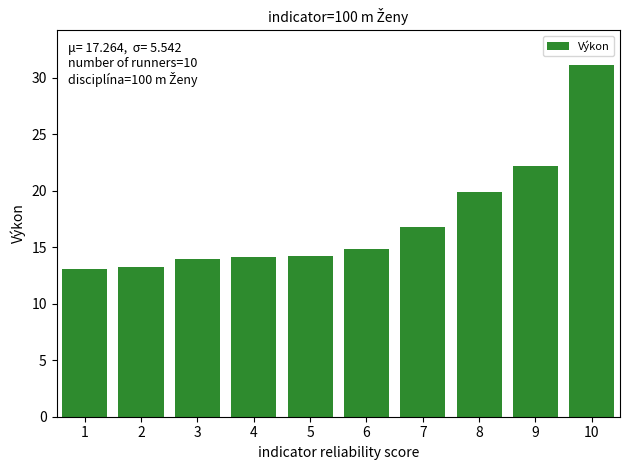

Is it true that the value at 4 is 19.2?

False